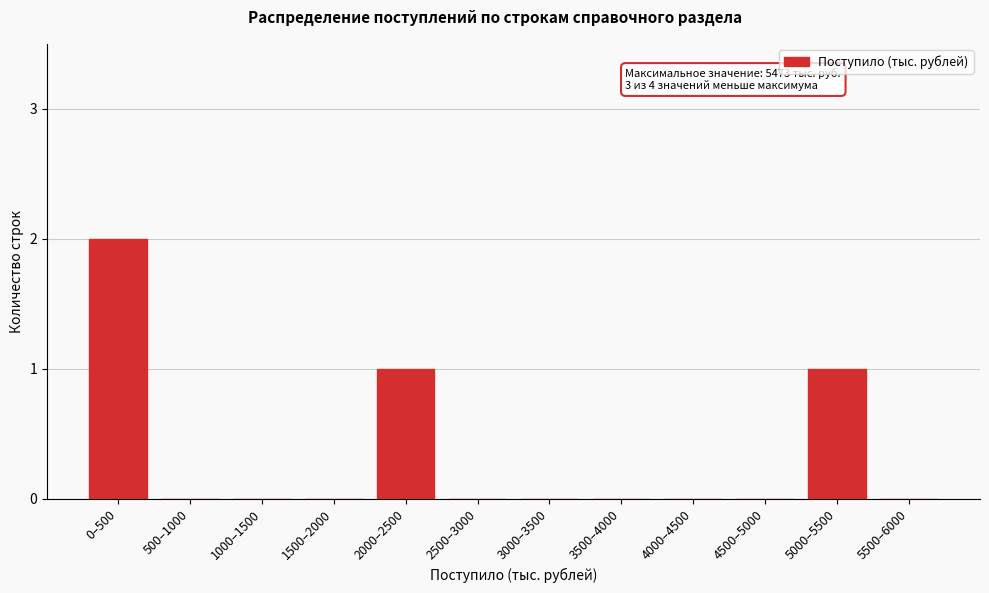

Reading left to right, list all the values displayed in this chart.

0–500=2	500–1000=0	1000–1500=0	1500–2000=0	2000–2500=1	2500–3000=0	3000–3500=0	3500–4000=0	4000–4500=0	4500–5000=0	5000–5500=1	5500–6000=0